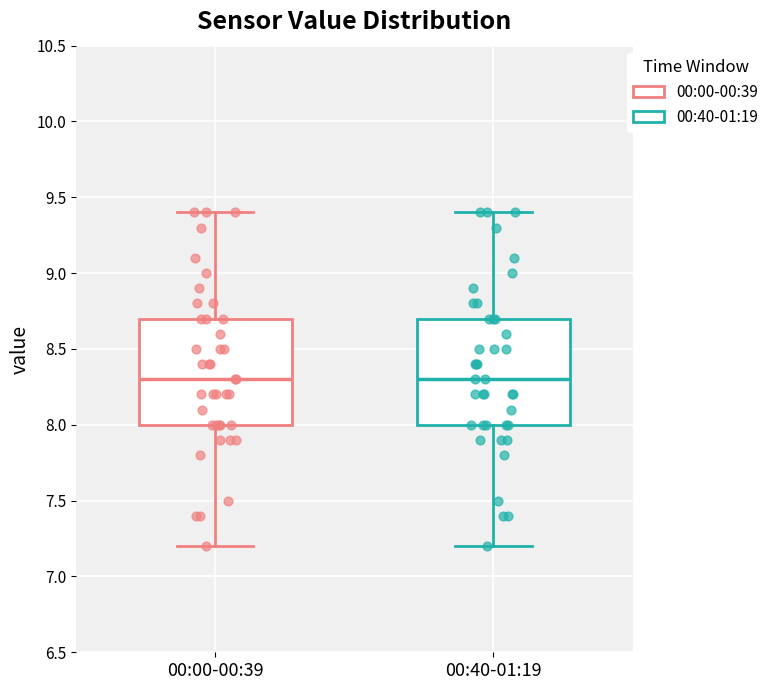

Reading left to right, transcribe this box plot: for each box, give where its median line is, the range the box spans, and where its two whiskers end, as read against the y-axis. The values are not printed on the chart, so give them approximately, as read against the axis.

00:00-00:39: median 8.3, box 8.0 to 8.7, whiskers 7.2 to 9.4
00:40-01:19: median 8.3, box 8.0 to 8.7, whiskers 7.2 to 9.4